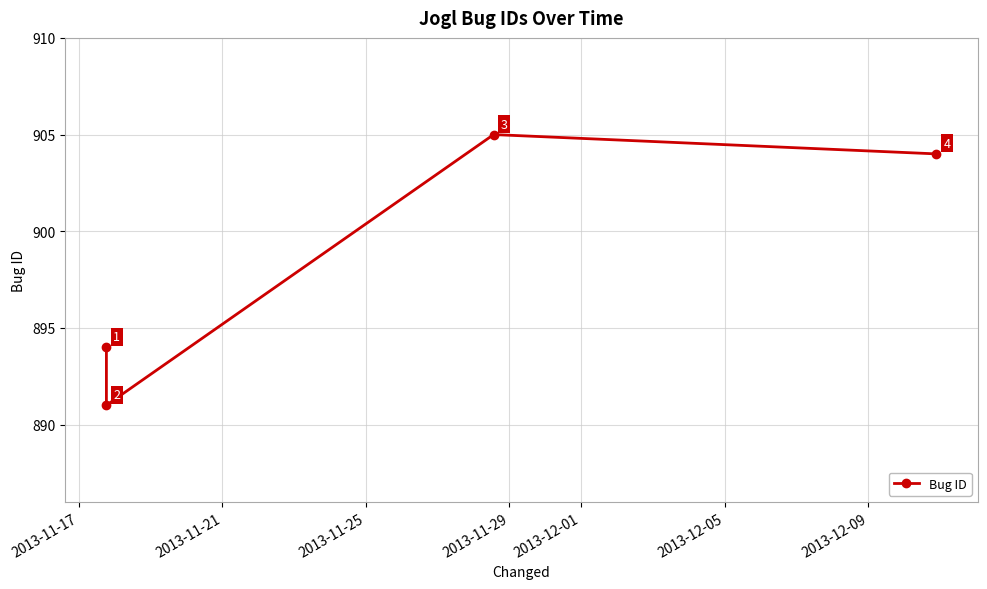

Reading left to right, list all the values displayed in this chart.

894	891	905	904